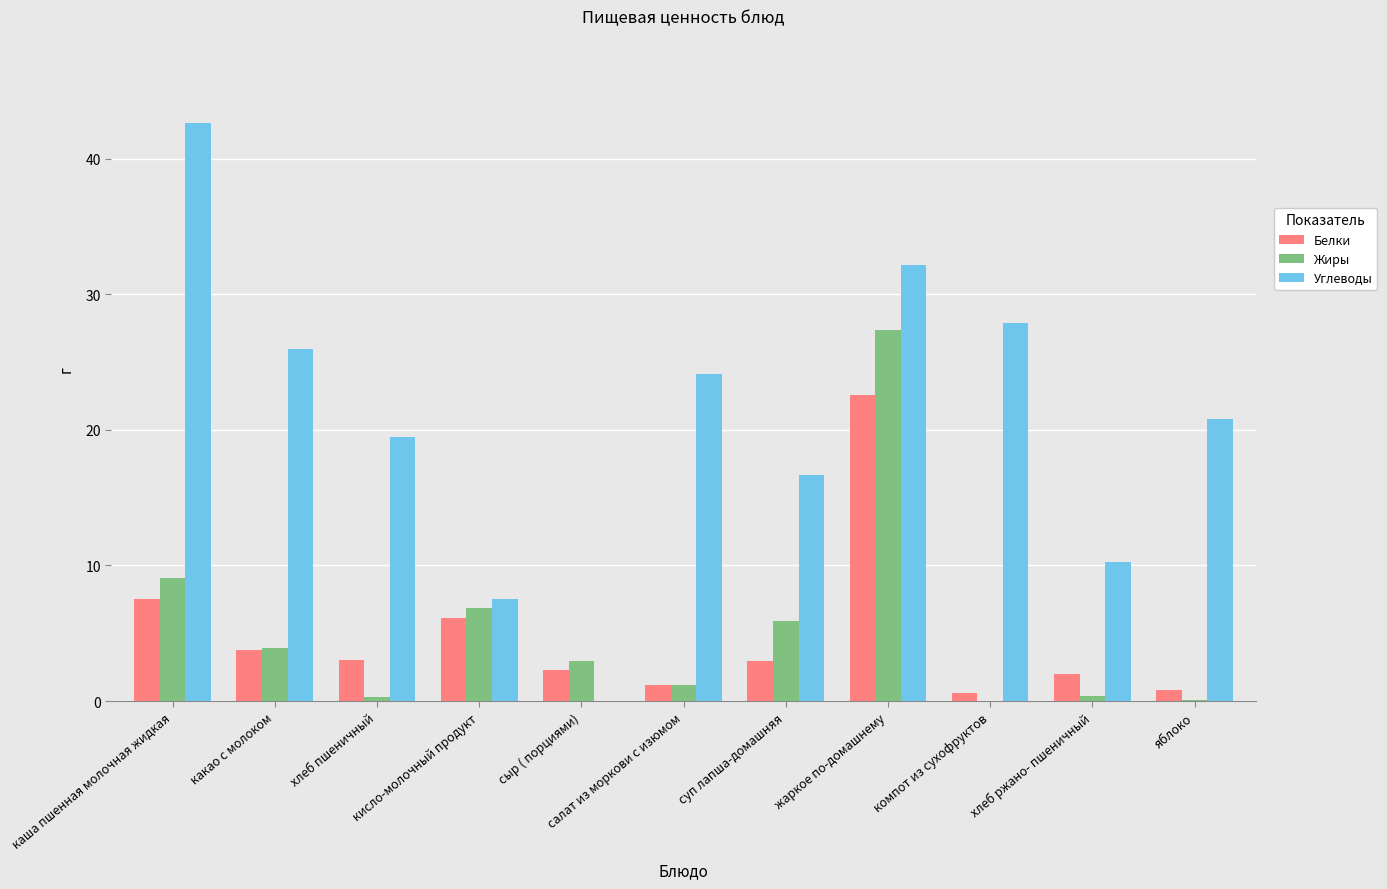

Are the bars horizontal?

No